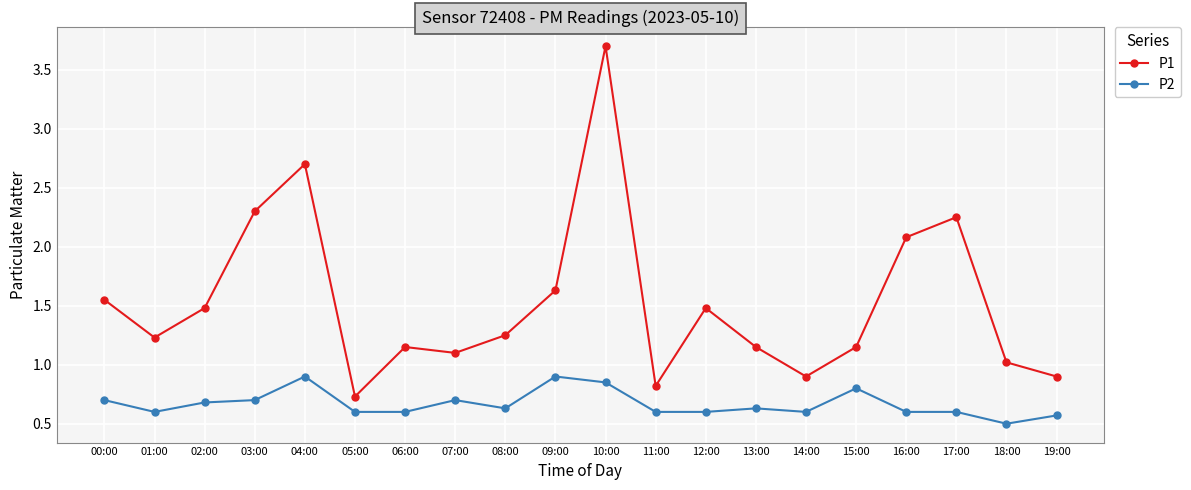

The value of P2 at 16:00 is 0.6. True or false?

True